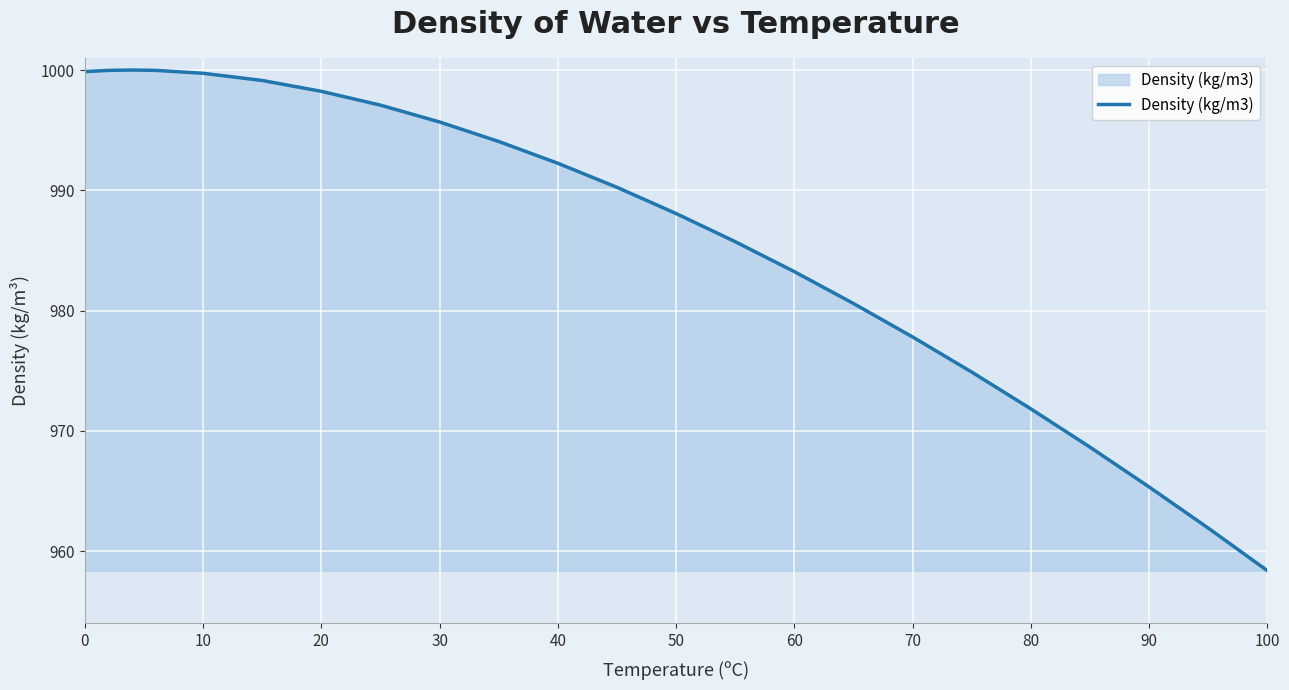

What is the maximum value shown in the chart?

1000.0